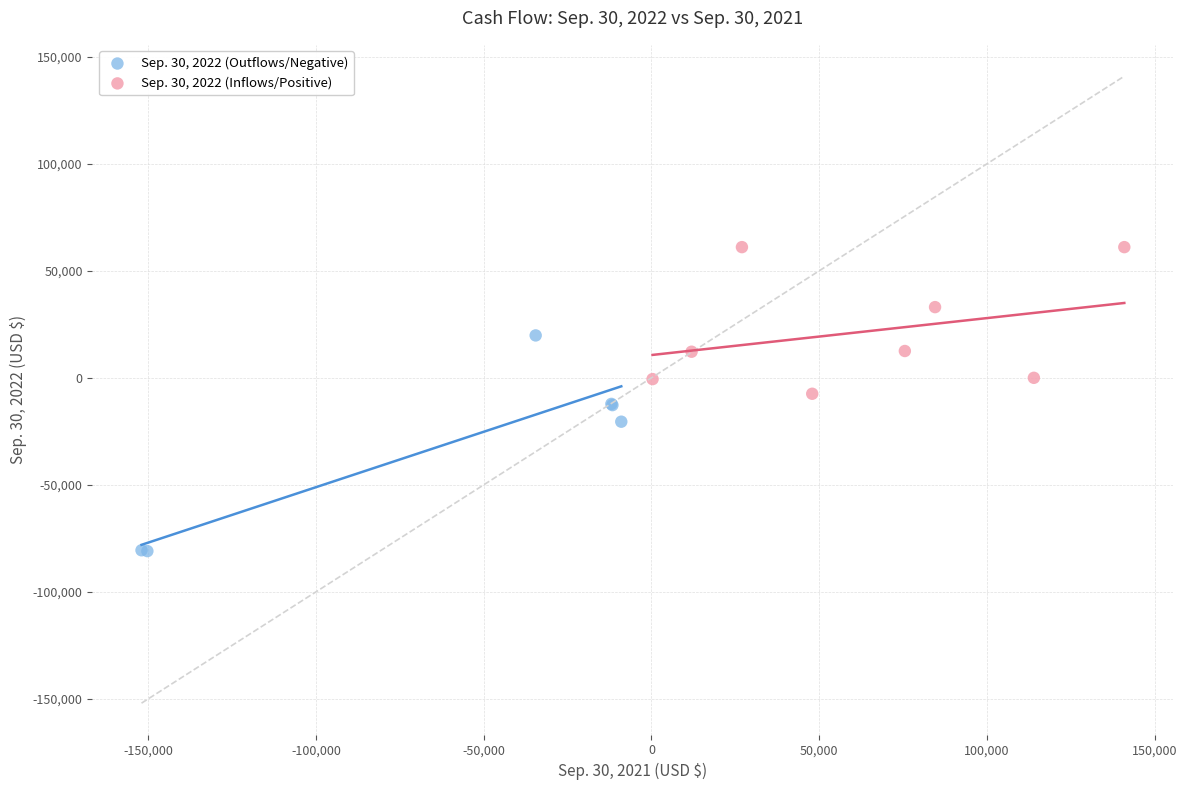

Which series reaches the minimum Y coordinate?

Sep. 30, 2022 (Outflows/Negative)